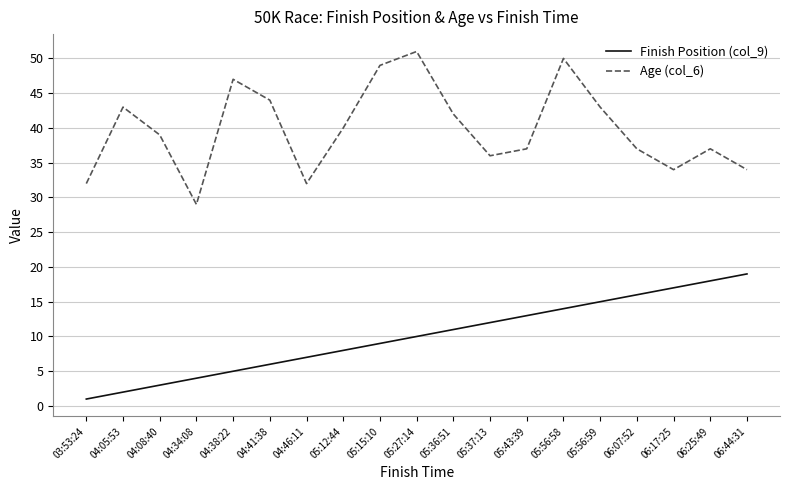

At which label is Age (col_6) closest to 40?

05:12:44